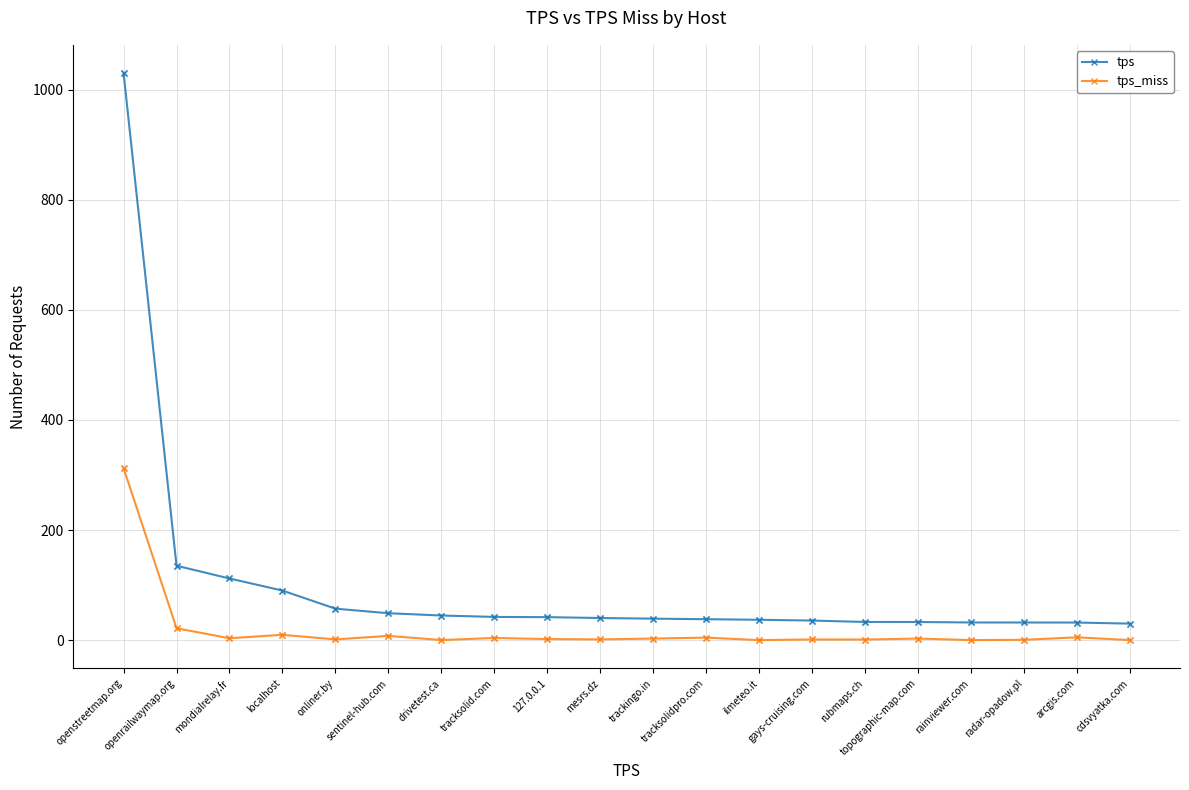

Between openrailwaymap.org and cdsvyatka.com, which series saw the biggest shift?

tps